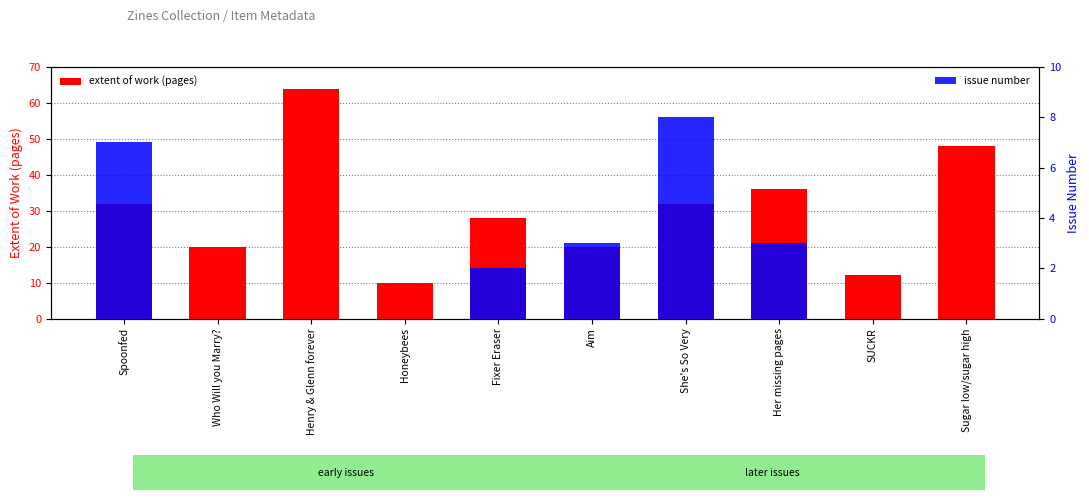

At how many categories does at least one series exceed 12?

8